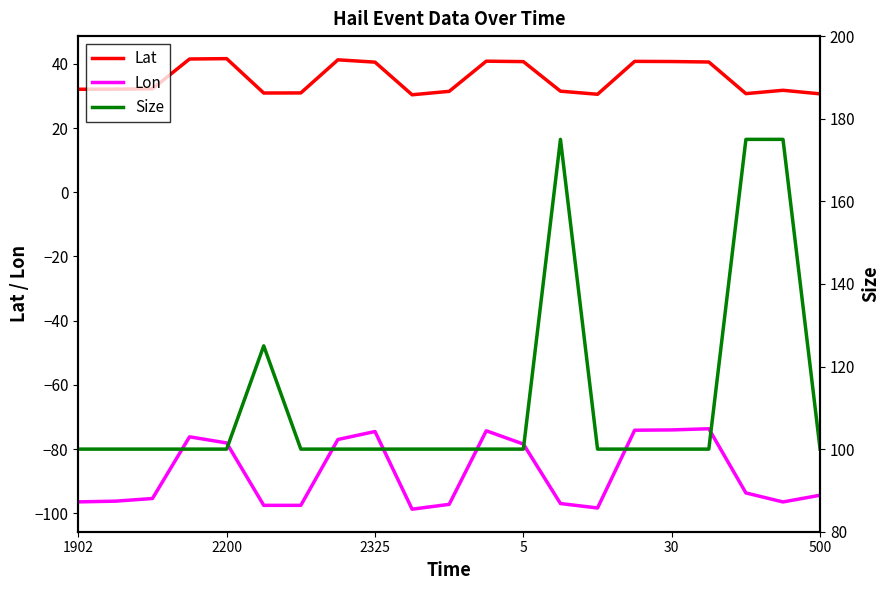

Which category has the highest value in the Lon series?

17